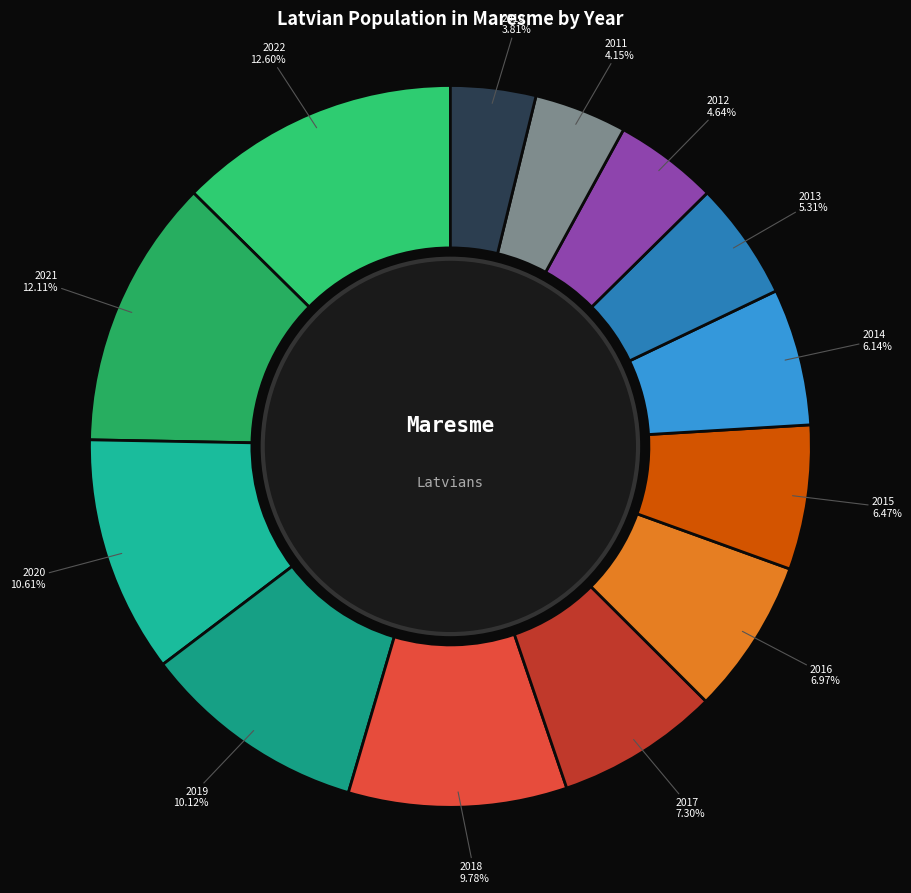

Which slice is the smallest?

2010